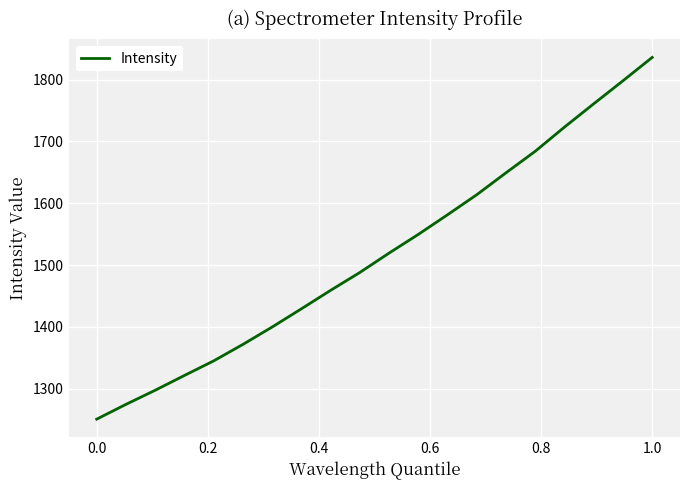

What is the smallest value displayed?

1250.6